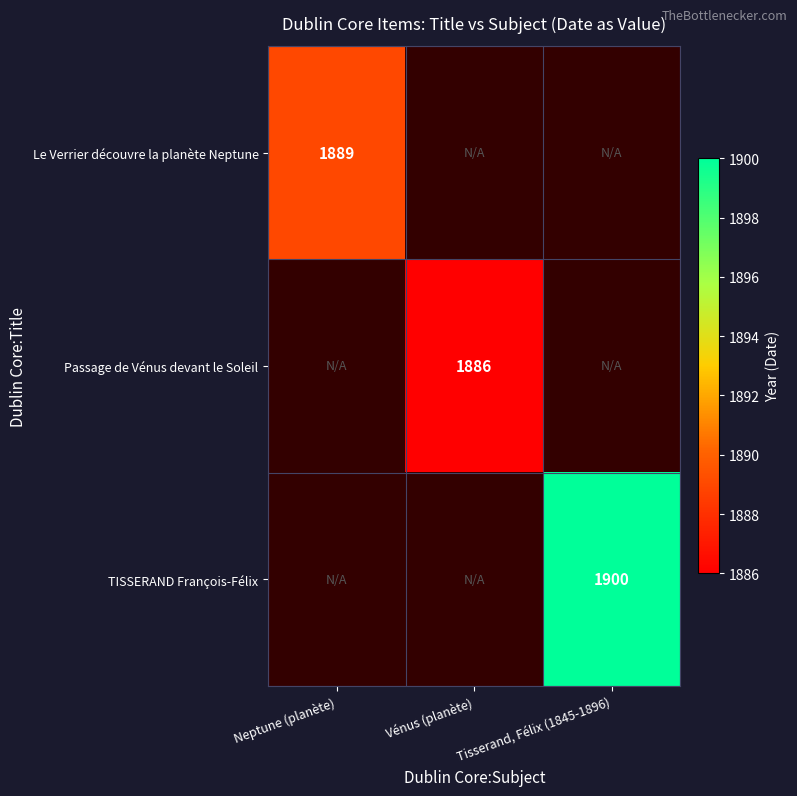

Is it true that TISSERAND François-Félix equals 1900 at Tisserand, Félix (1845-1896)?

True